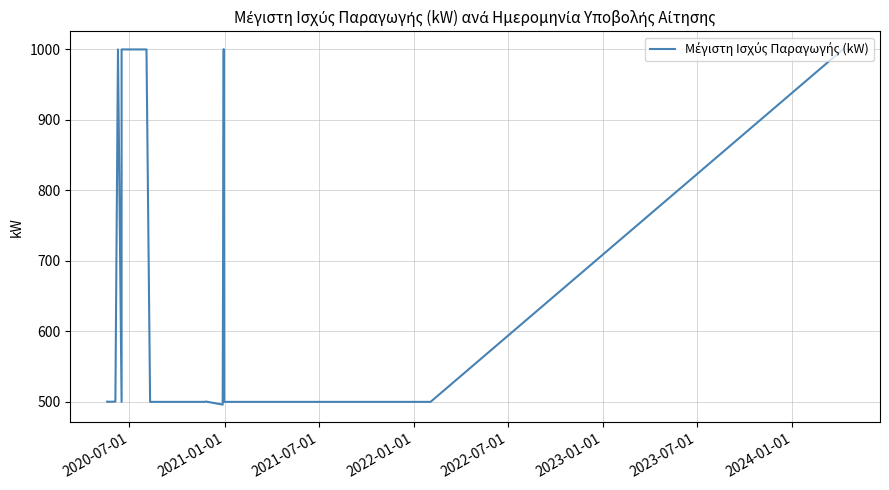

Is it true that the value at 17 is 878.4?

False